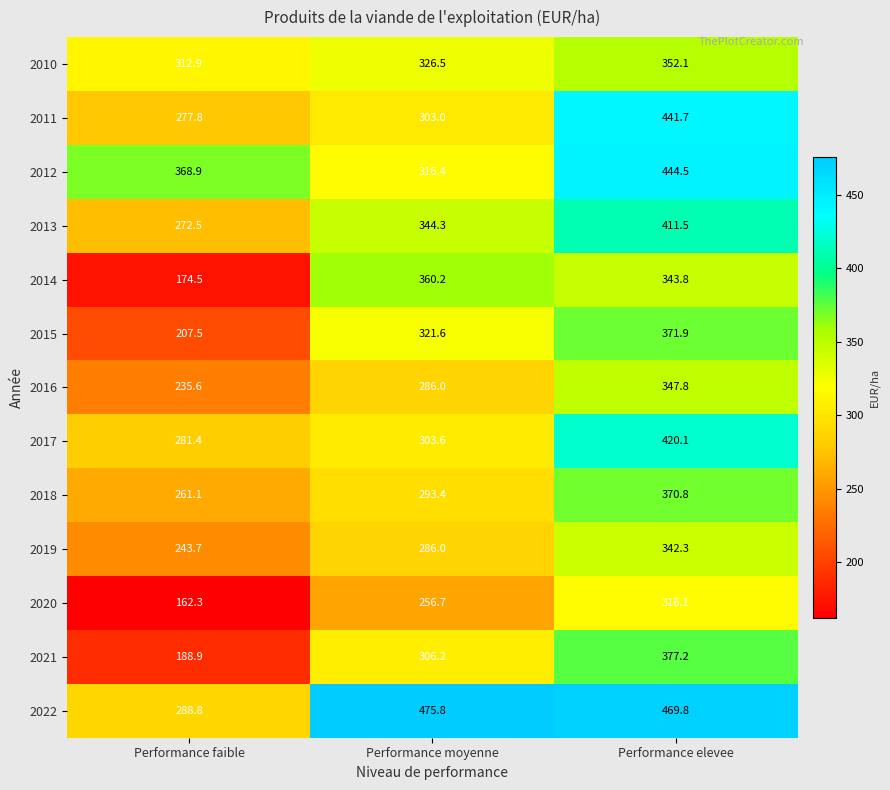

How many values in the 2016 series are below 286?

1